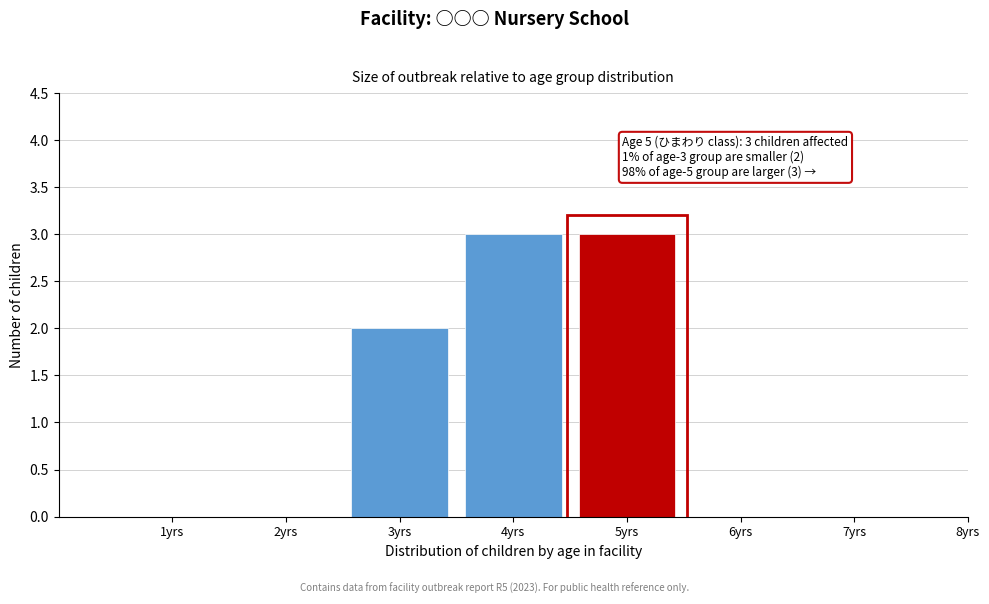

Reading left to right, extract all data points from this chart.

1yrs=0	2yrs=0	3yrs=2	4yrs=3	5yrs=3	6yrs=0	7yrs=0	8yrs=0